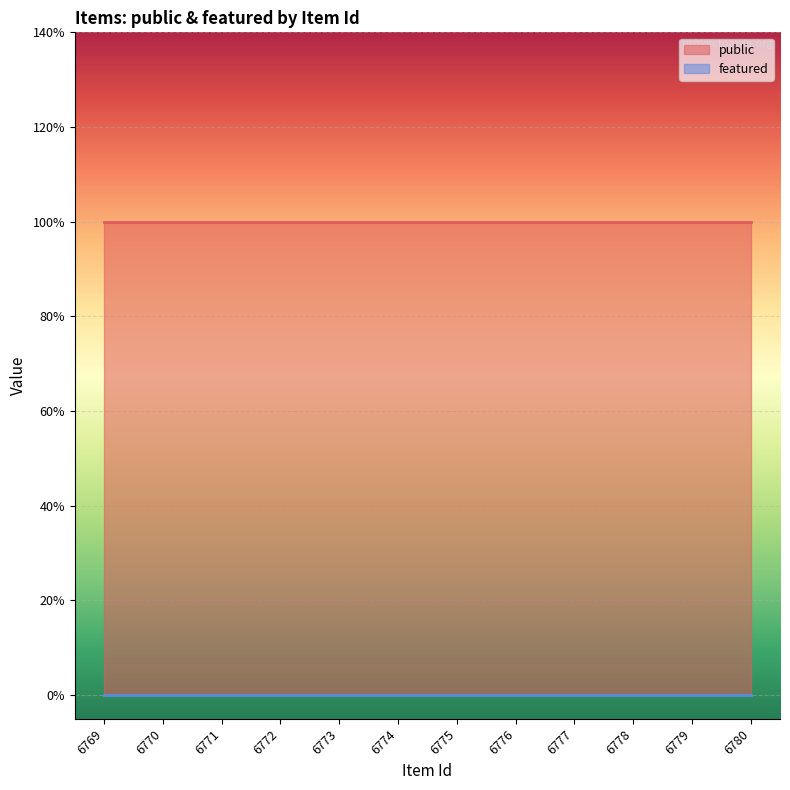

Reading left to right, extract all data points from this chart.

public: 1	1	1	1	1	1	1	1	1	1	1	1
featured: 0	0	0	0	0	0	0	0	0	0	0	0